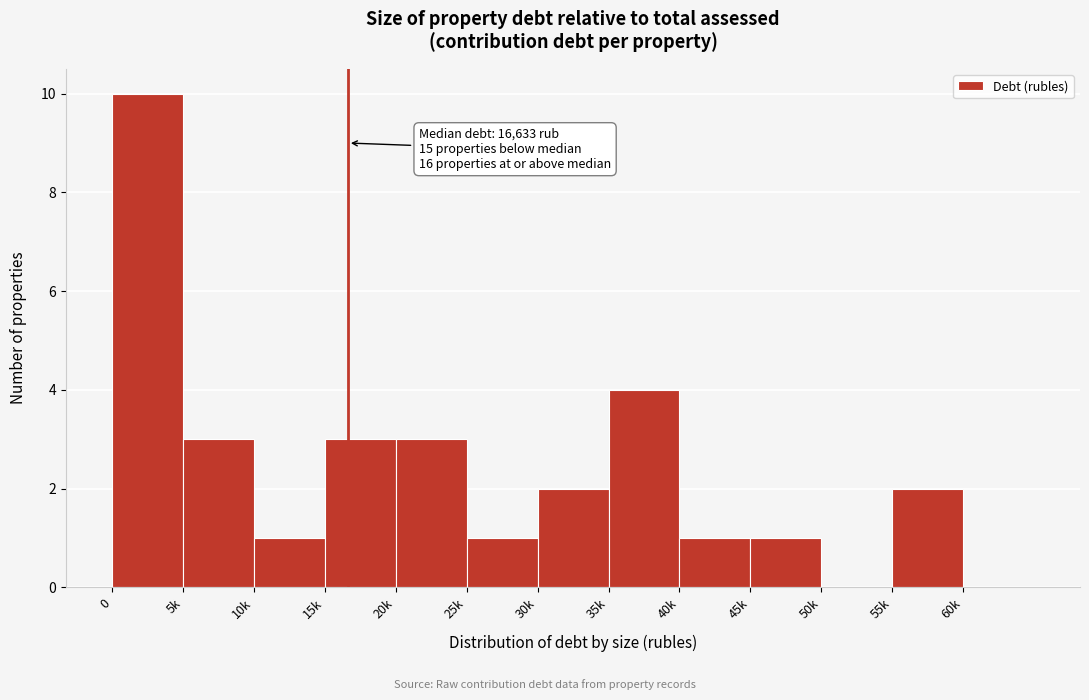

Reading left to right, what are all the values shown in this chart?

0=10	5k=3	10k=1	15k=3	20k=3	25k=1	30k=2	35k=4	40k=1	45k=1	50k=0	55k=2	60k=0